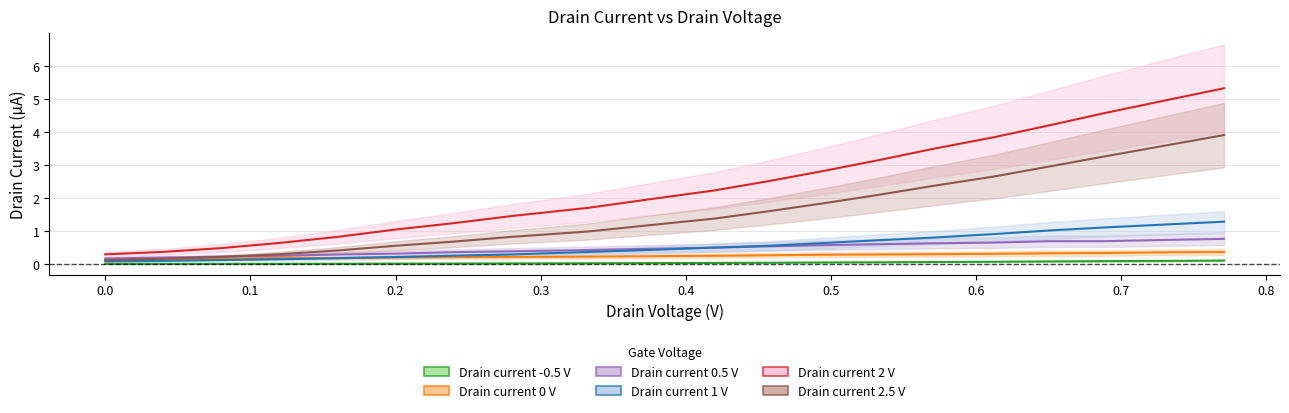

True or false: Drain current 2 V has more than 0 interior local peaks.

False